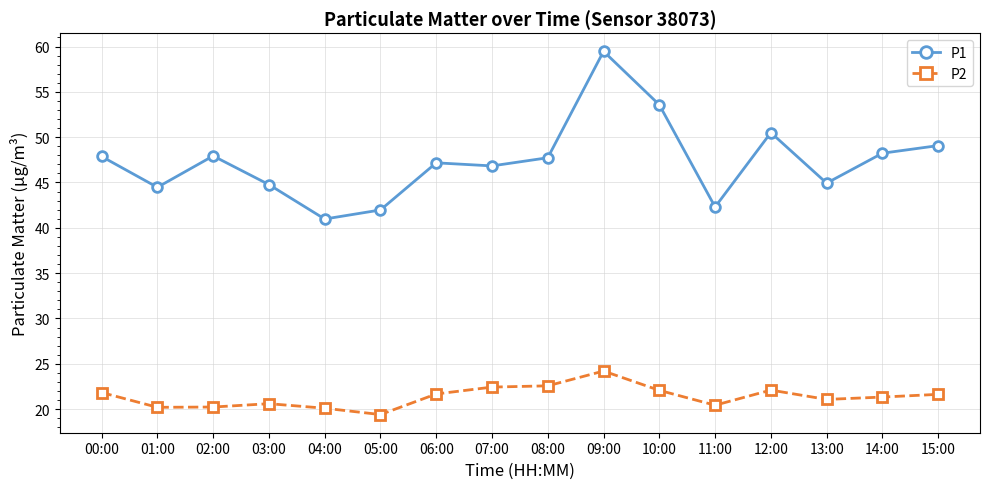

What is the total value across all series at 06:00?

68.8